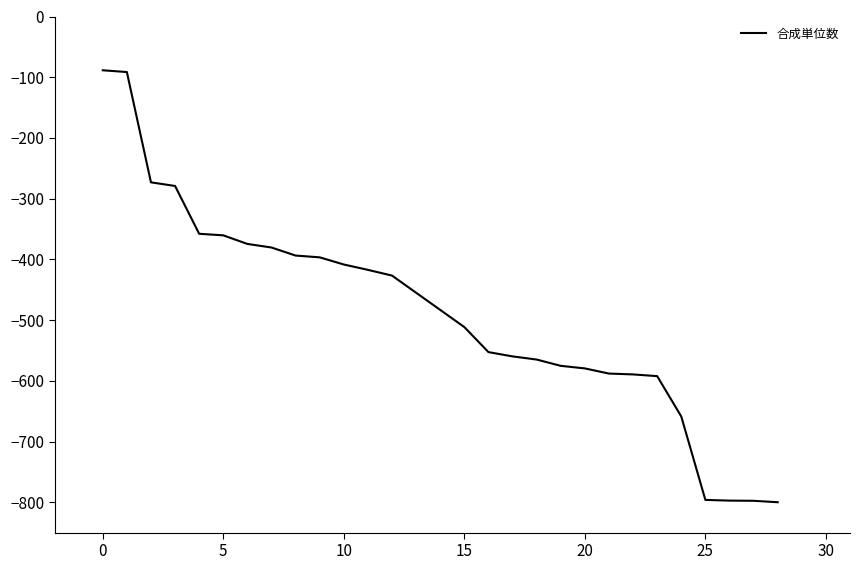

What is the smallest value displayed?

-800.0